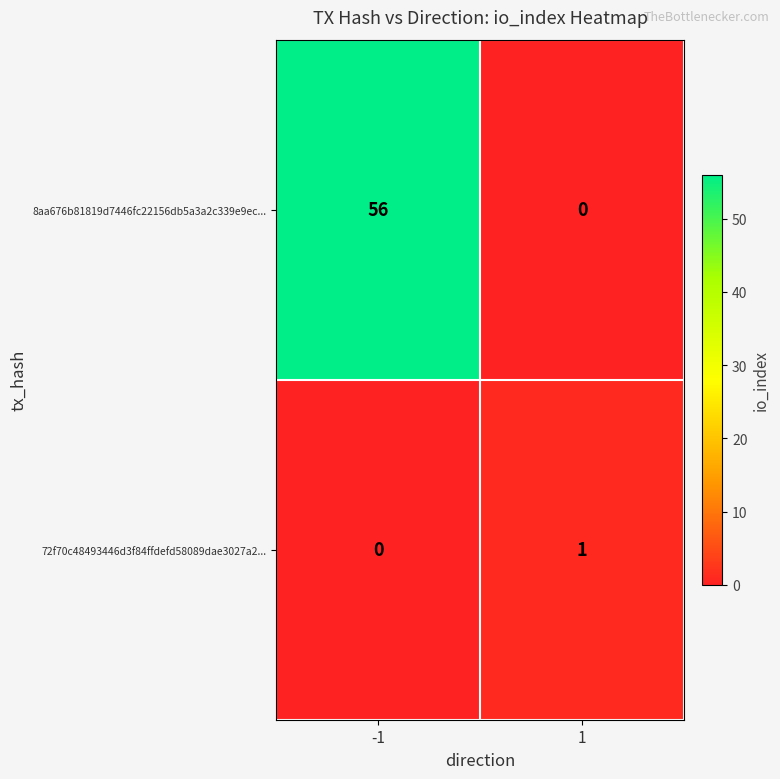

List the series in order of their peak value, lowest first.

72f70c48493446d3f84ffdefd58089dae3027a2..., 8aa676b81819d7446fc22156db5a3a2c339e9ec...